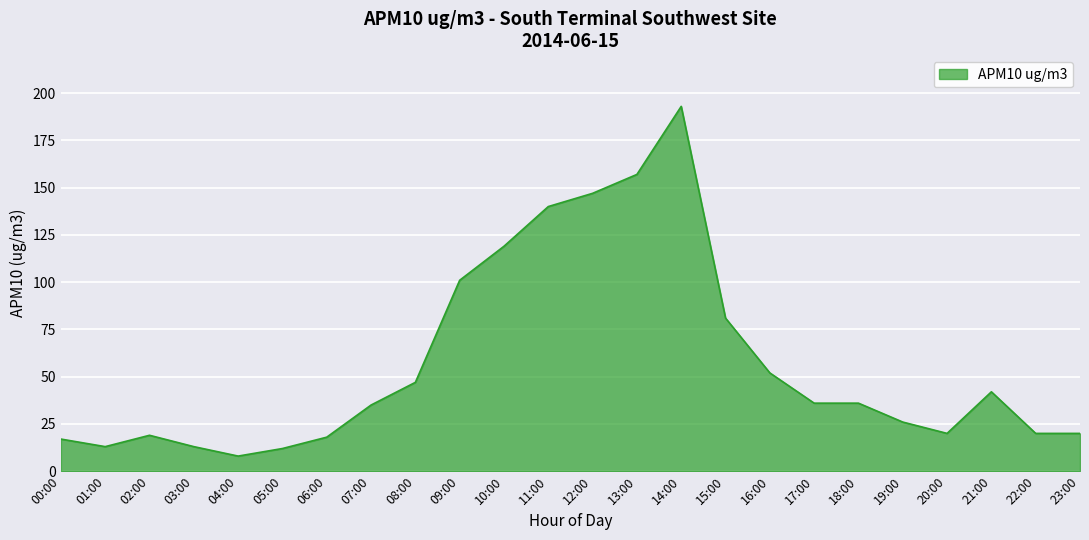

True or false: there are more than 0 points higher than both neighbors.

True